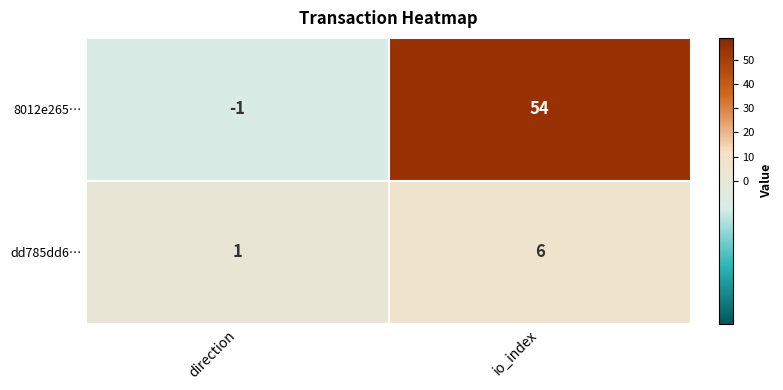

Which label corresponds to the smallest value in the chart?

direction